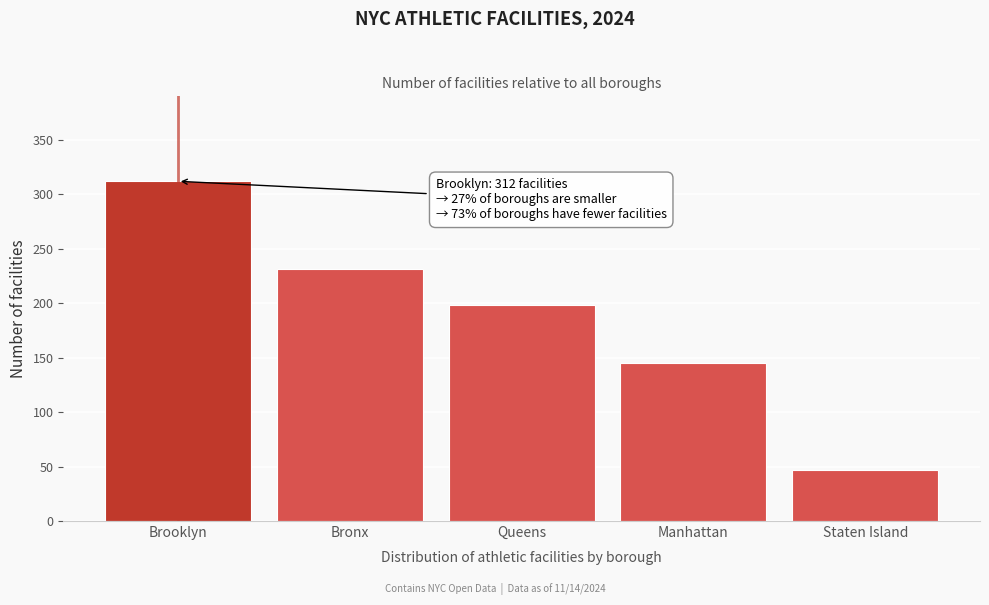

Reading left to right, list all the values displayed in this chart.

Brooklyn=312	Bronx=231	Queens=198	Manhattan=145	Staten Island=47